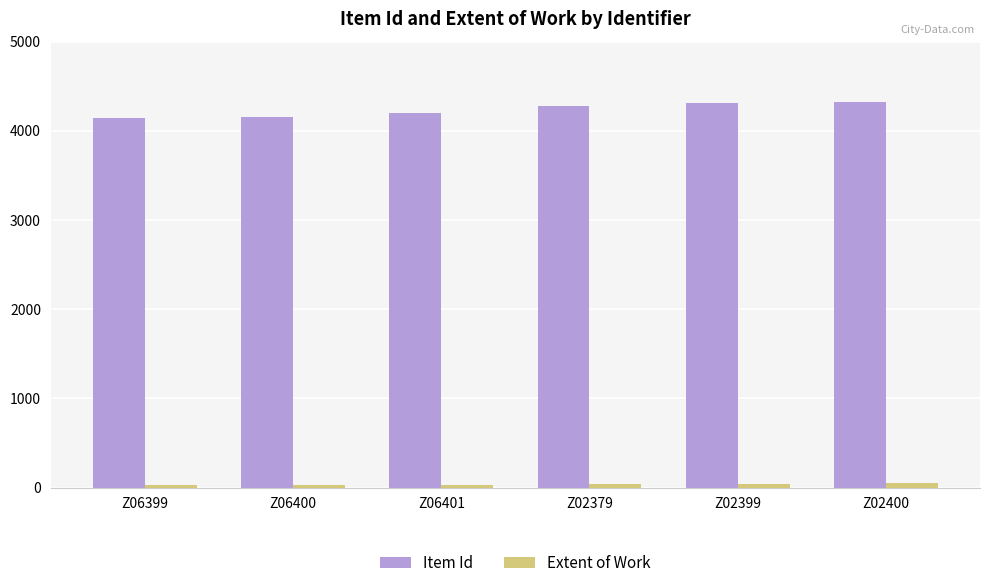

What is the greatest value displayed?

4320